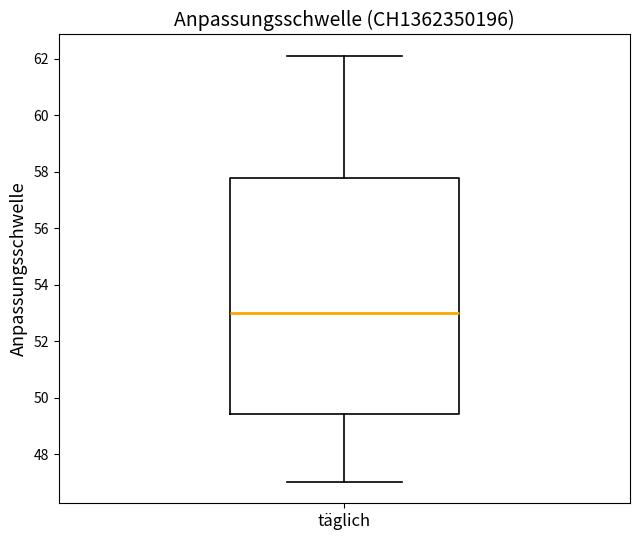

Transcribe this box plot: give where the median line is, the range the box spans, and where the two whiskers end, as read against the y-axis. The values are not printed on the chart, so give them approximately, as read against the axis.

median 53.0, box 49.4 to 57.8, whiskers 47.0 to 62.2